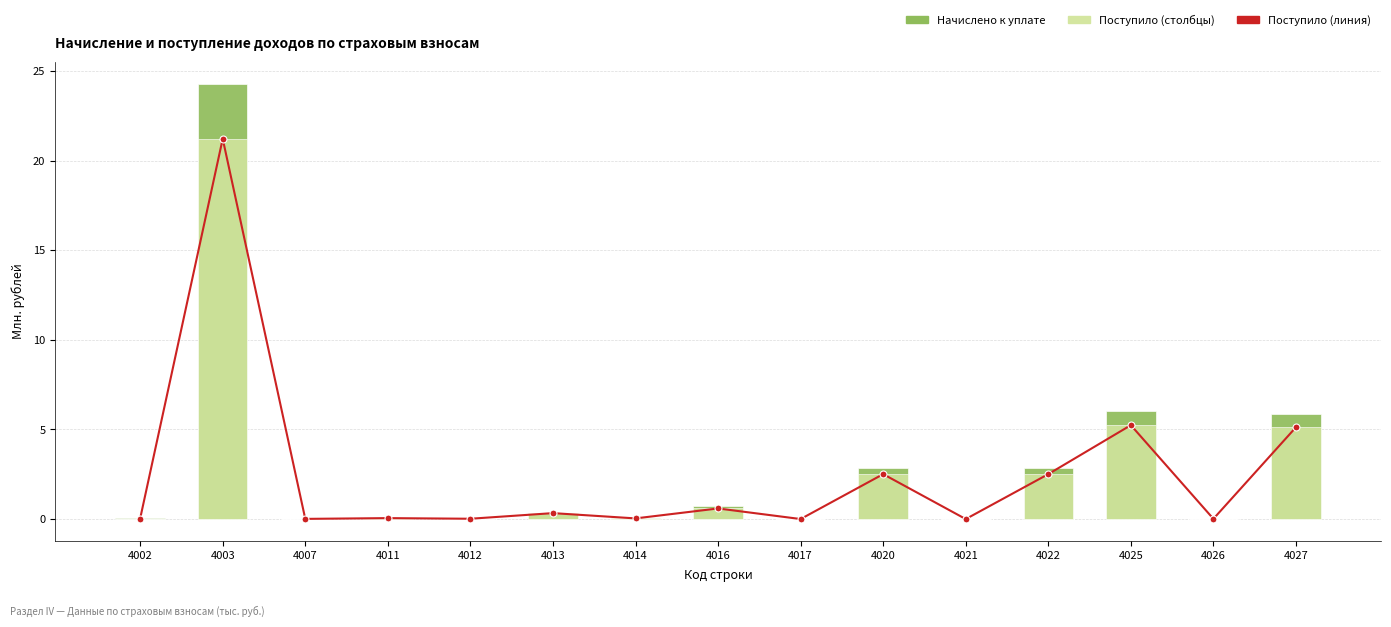

What is the greatest value displayed?

24.3